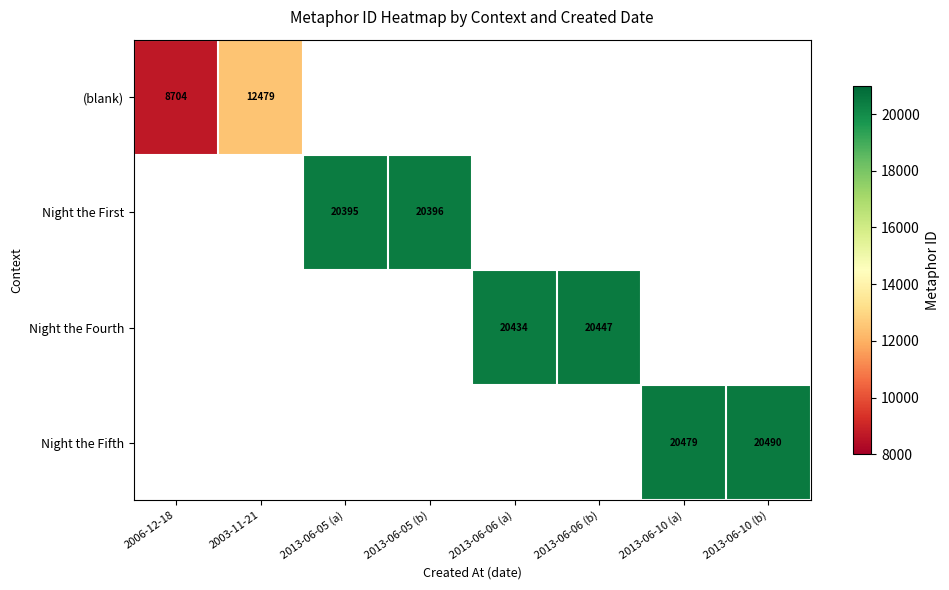

How many values in the Night the Fourth series exceed 0?

2